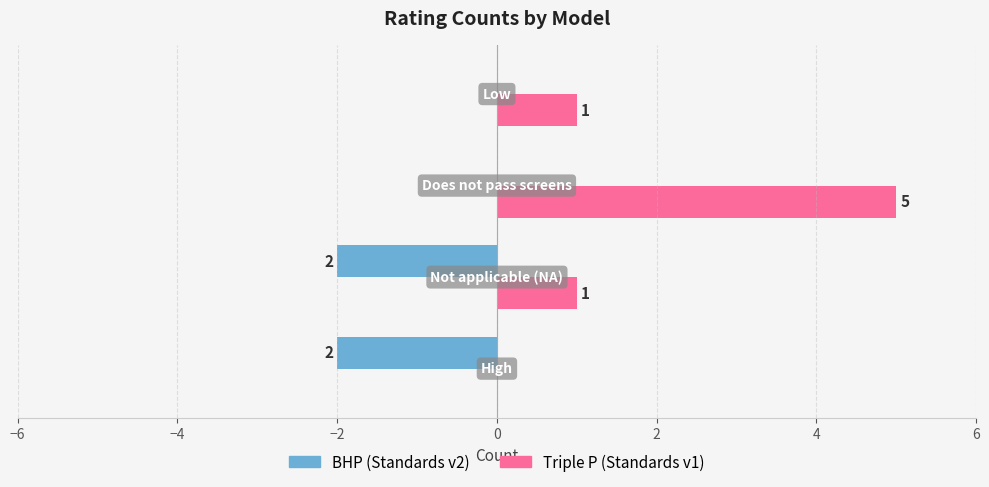

Which series has the largest total across all categories?

Triple P (Standards v1)